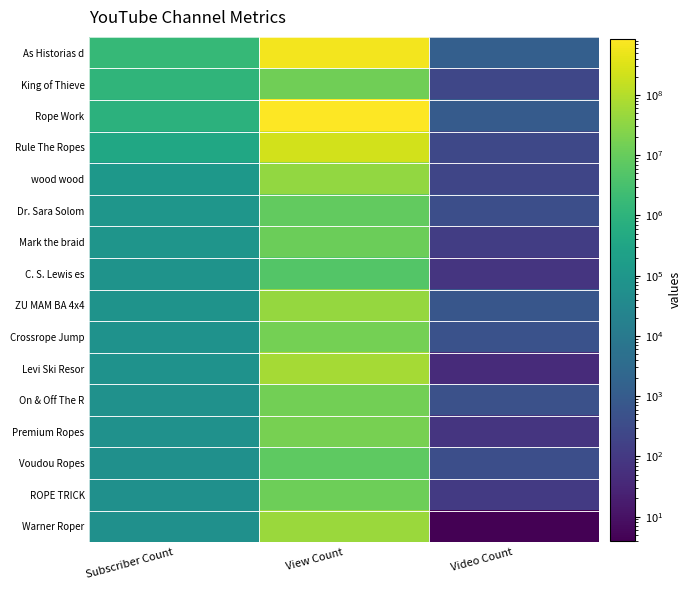

Rank the series at Subscriber Count from highest to lowest value.

As Historias d, King of Thieve, Rope Work, Rule The Ropes, wood wood, Dr. Sara Solom, Mark the braid, C. S. Lewis es, ZU MAM BA 4x4, Crossrope Jump, Levi Ski Resor, On & Off The R, Premium Ropes, Voudou Ropes, ROPE TRICK, Warner Roper